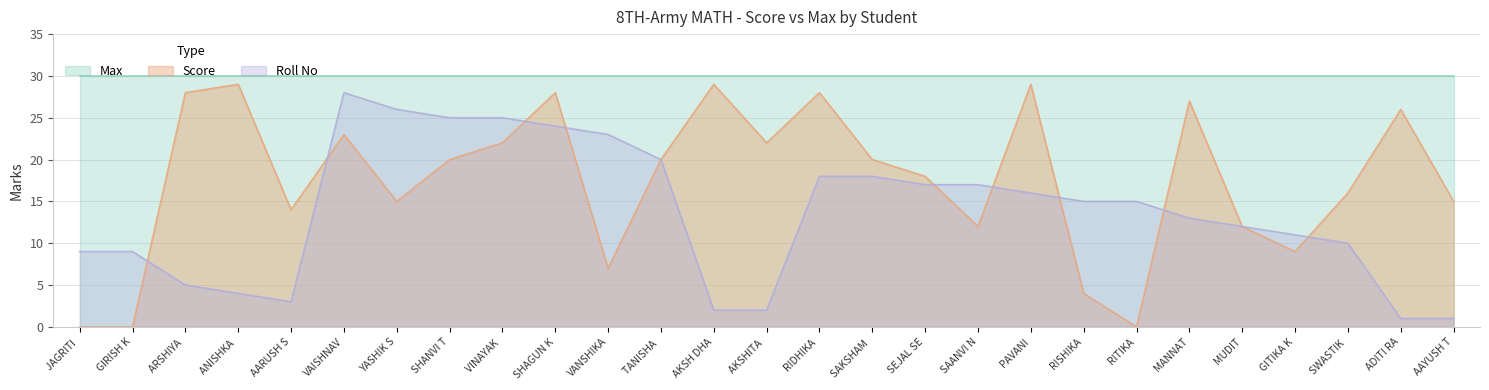

What is the difference between the maximum and minimum values in the Score series?

29